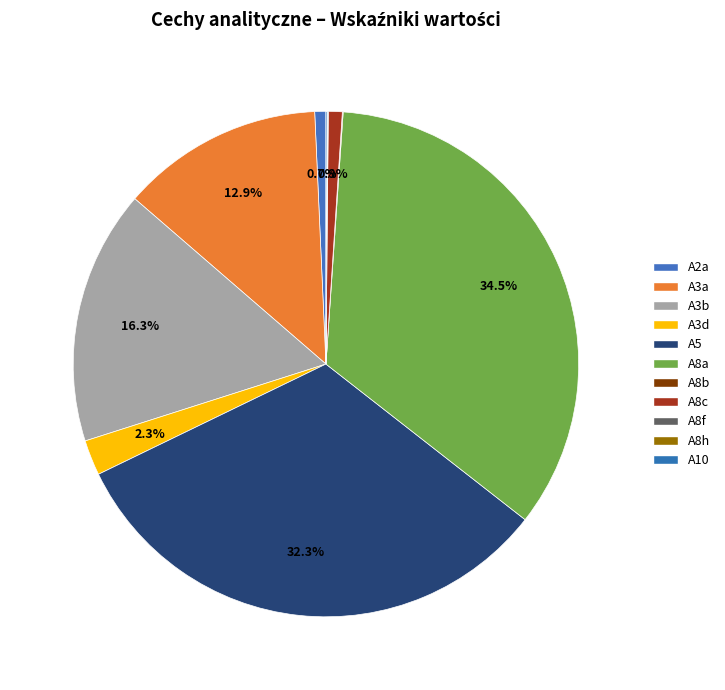

What percentage is the A3d slice, to the nearest percent?

2%